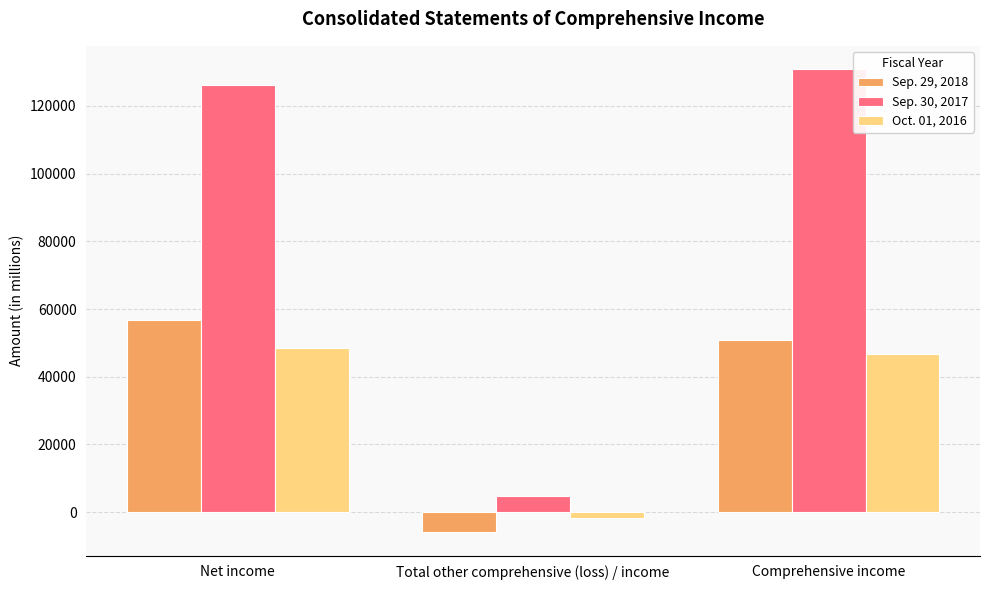

What is the sum of all Sep. 30, 2017 values?

261728